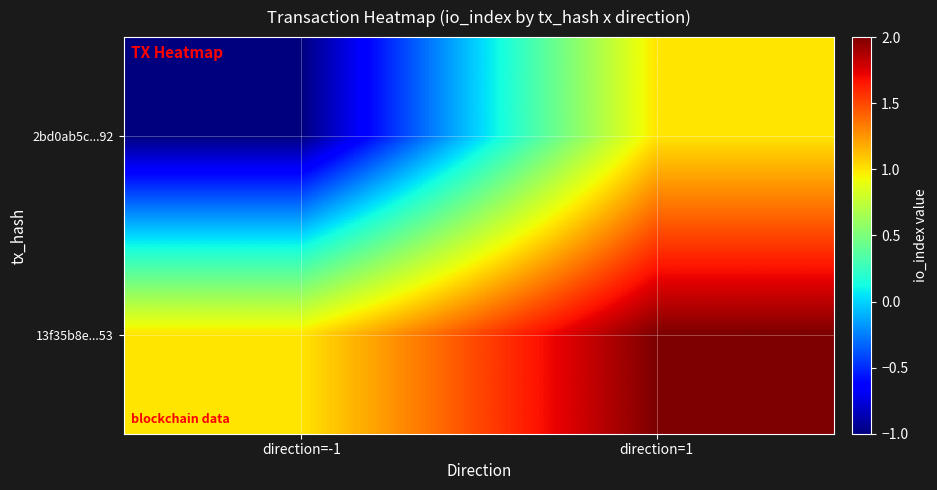

Reading right to left, what are all the values shown in this chart?

2bd0ab5c...92: direction=1=1	direction=-1=-1
13f35b8e...53: direction=1=2	direction=-1=1